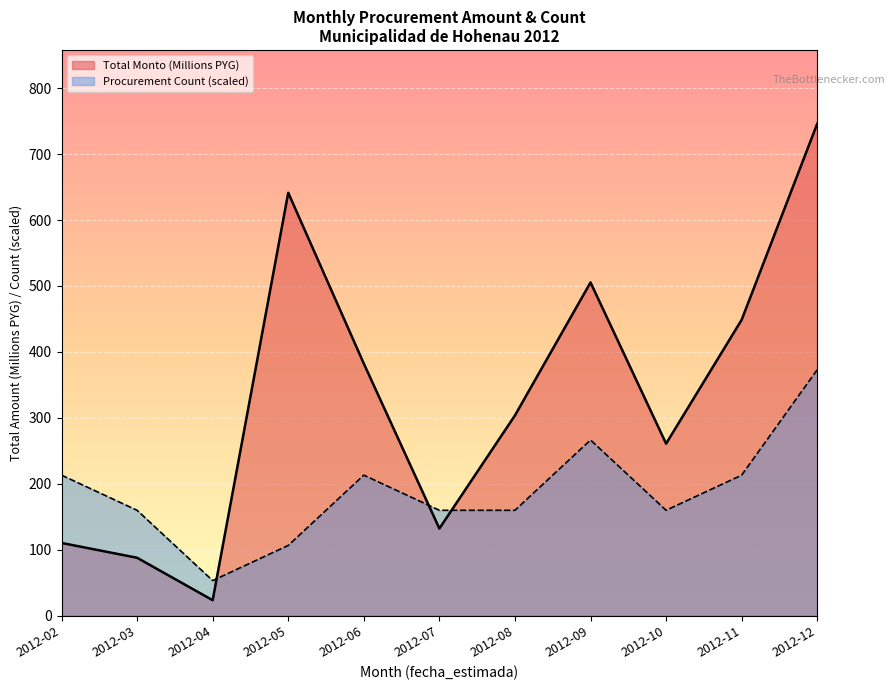

What is the difference between the Total Monto (Millions PYG) values at 2012-09 and 2012-07?

373.1